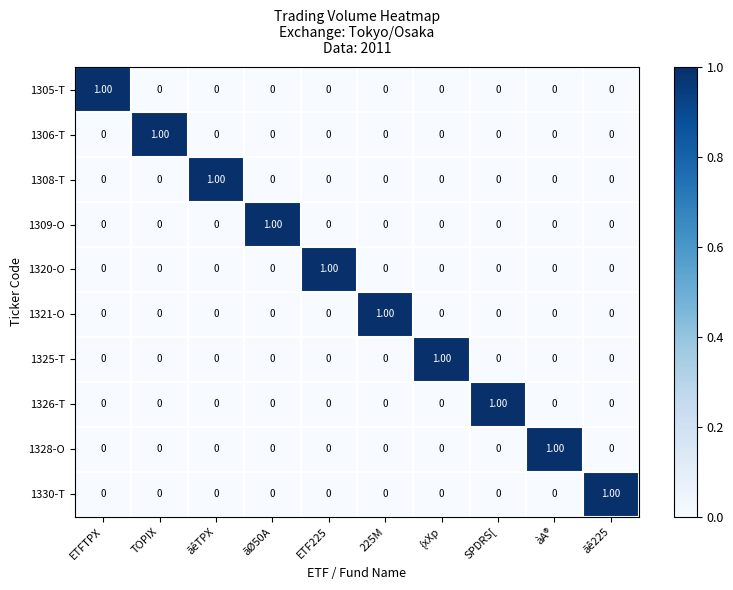

At how many categories does at least one series exceed 0?

10